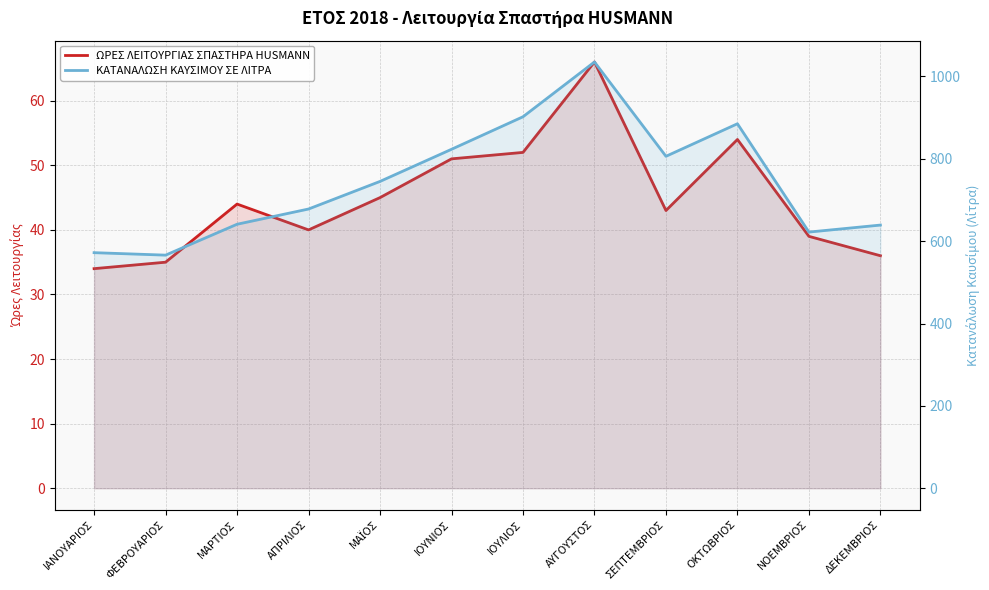

True or false: ΚΑΤΑΝΑΛΩΣΗ ΚΑΥΣΙΜΟΥ ΣΕ ΛΙΤΡΑ and ΩΡΕΣ ΛΕΙΤΟΥΡΓΙΑΣ ΣΠΑΣΤΗΡΑ HUSMANN intersect in this chart.

False